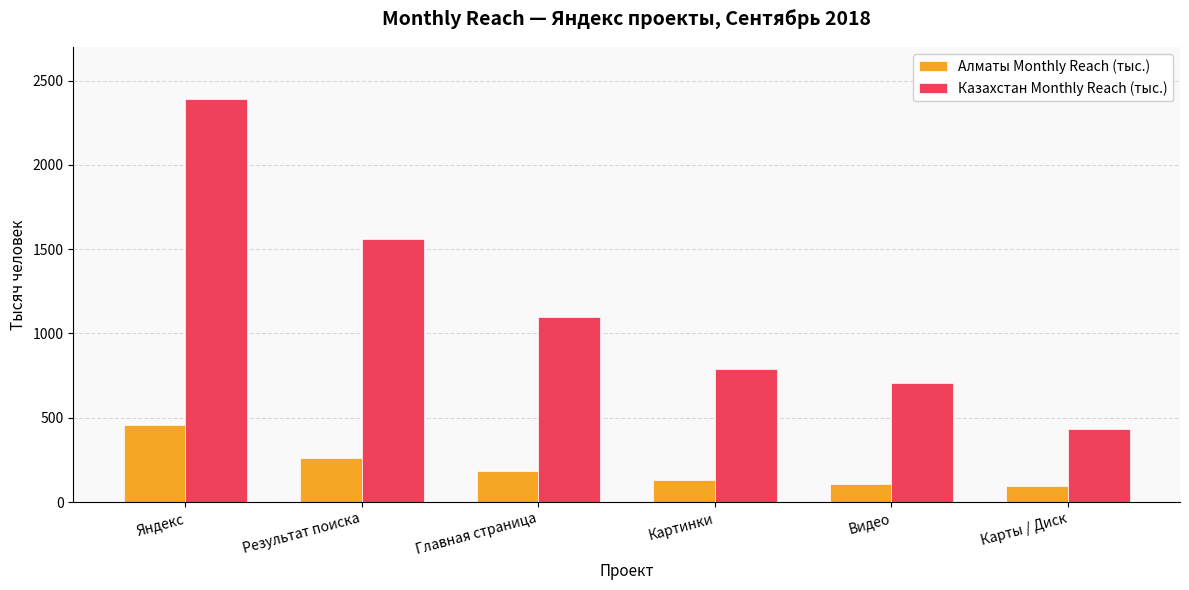

How many data points in Алматы Monthly Reach (тыс.) are less than 185?

3